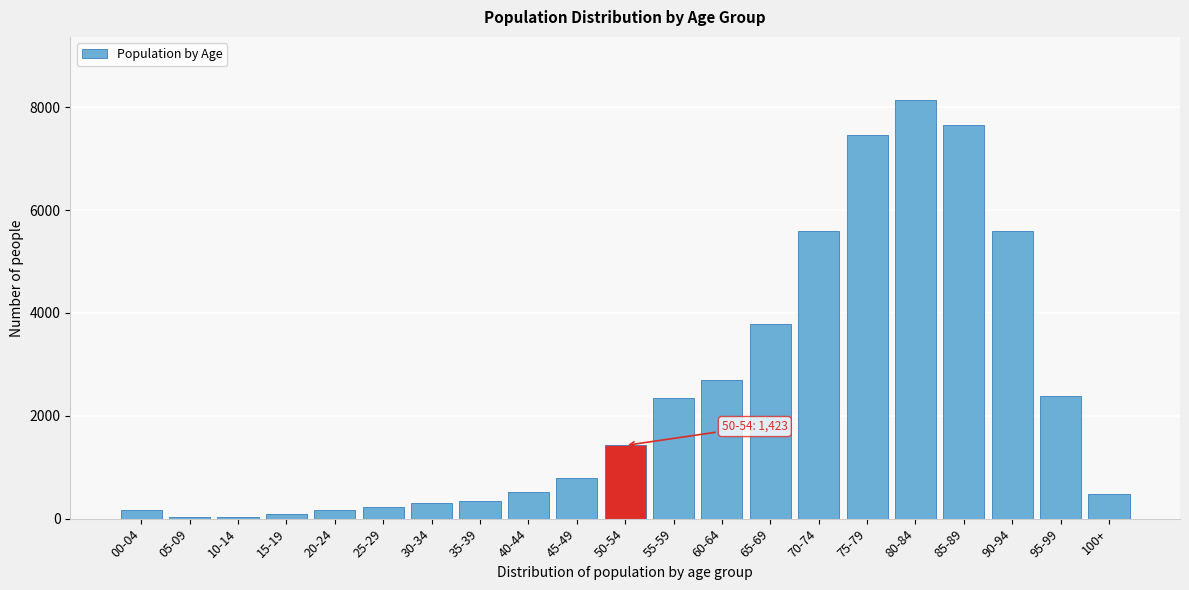

The value at 100+ is 475. True or false?

True